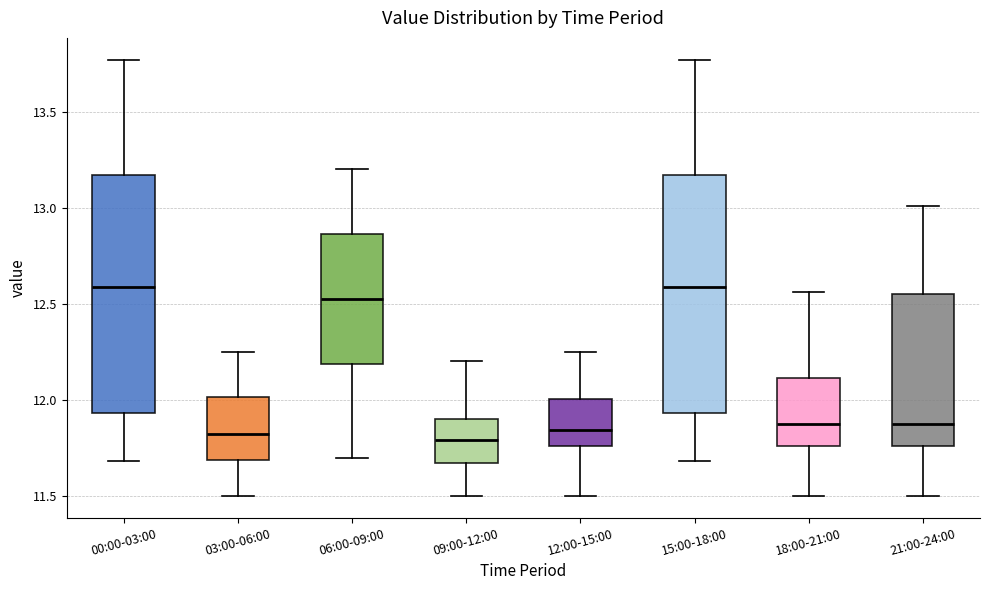

Where is the upper edge of the box for 03:00-06:00 on the y-axis? The values are not printed on the chart, so give them approximately, as read against the axis.

12.00